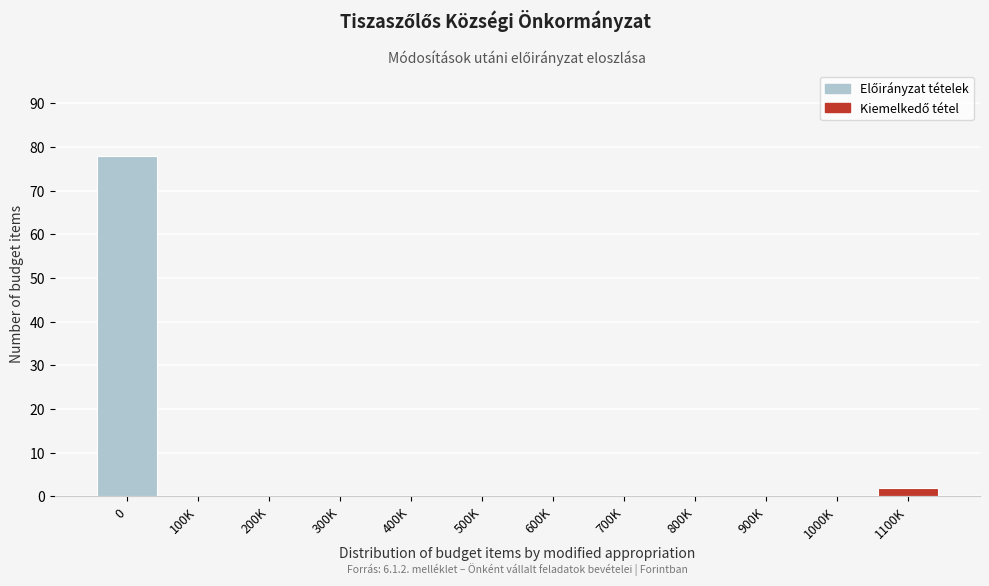

Reading right to left, what are all the values shown in this chart?

1100K=2	1000K=0	900K=0	800K=0	700K=0	600K=0	500K=0	400K=0	300K=0	200K=0	100K=0	0=78